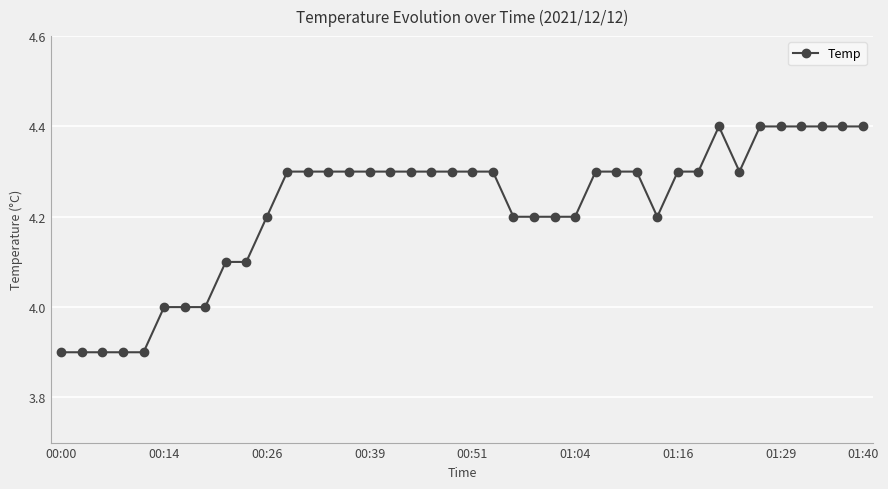

What is the difference between the maximum and minimum values?

0.5